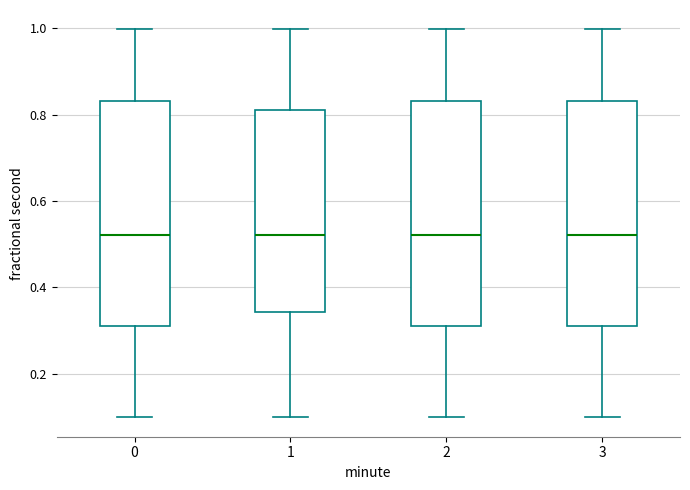

Where is the lower edge of the box at x = 2 on the y-axis? The values are not printed on the chart, so give them approximately, as read against the axis.

0.32